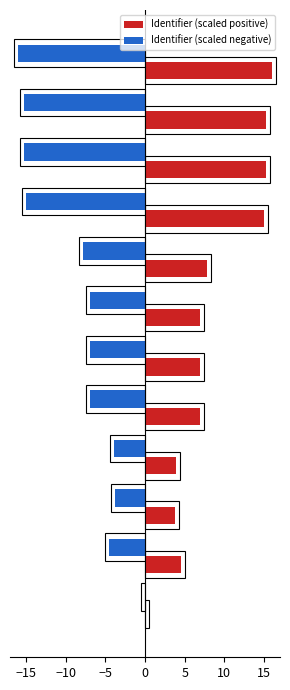

What is the maximum value for Identifier (scaled positive)?

16.0